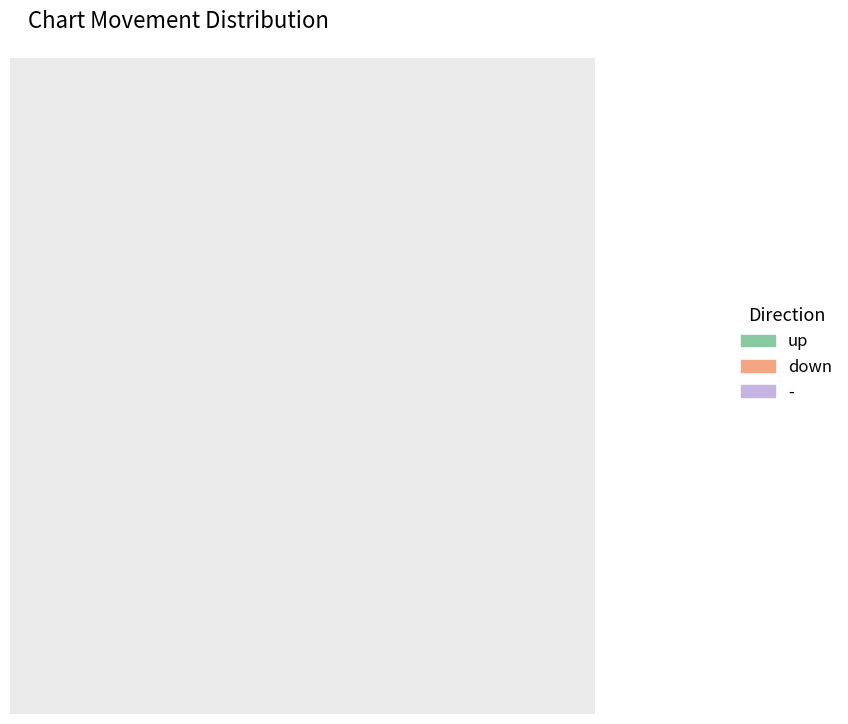

Count the number of slices in the pie.

3